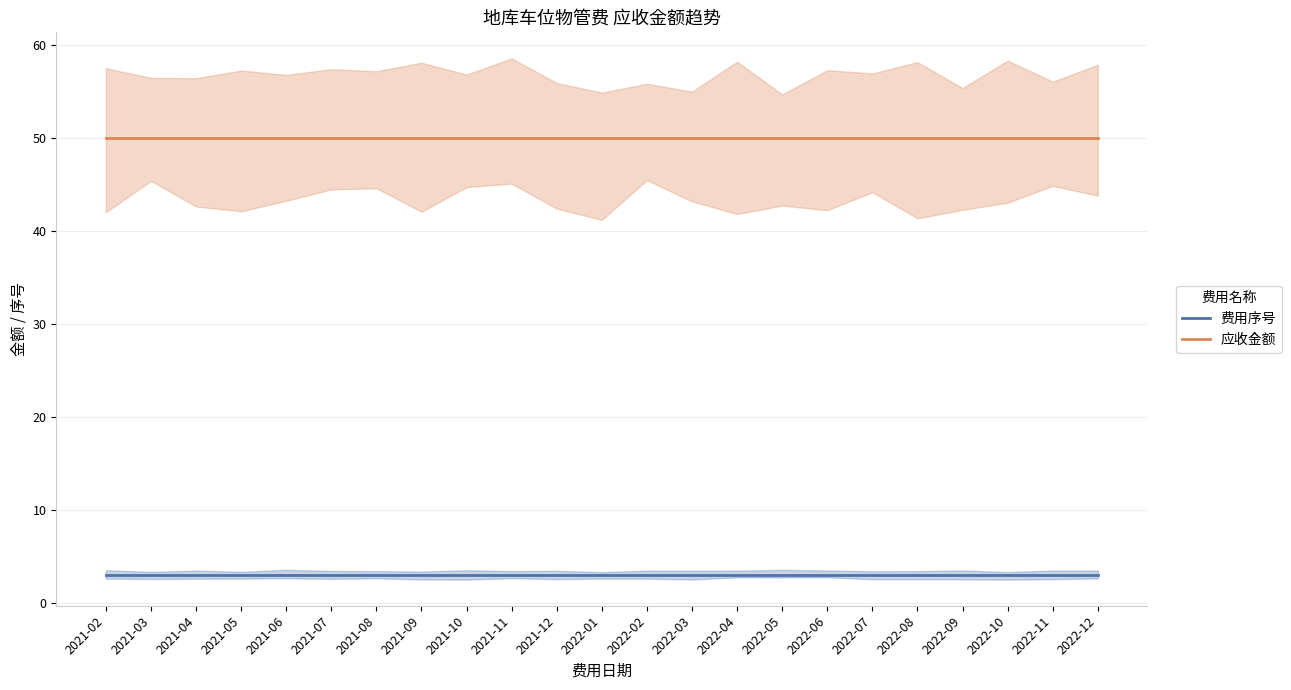

At 2022-07, list the series in order from largest to smallest.

应收金额, 费用序号